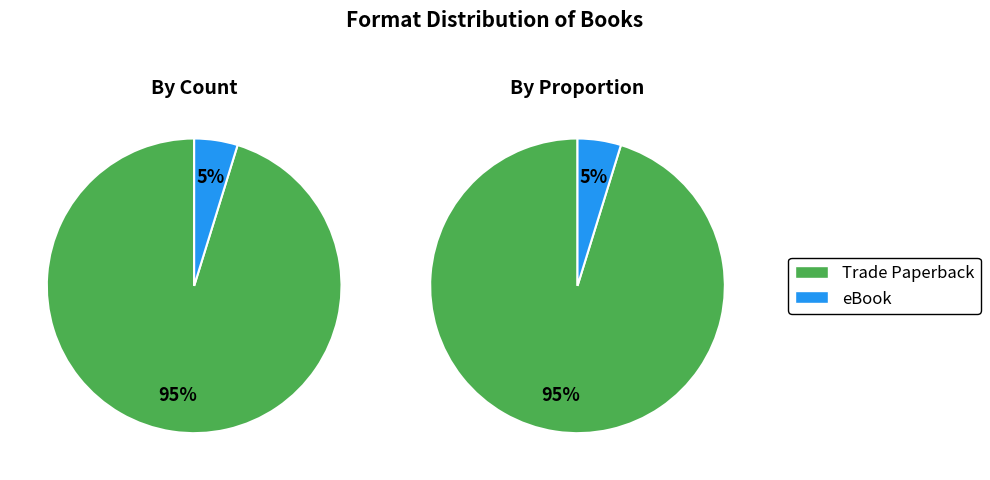

To the nearest percent, what portion does eBook represent?

5%